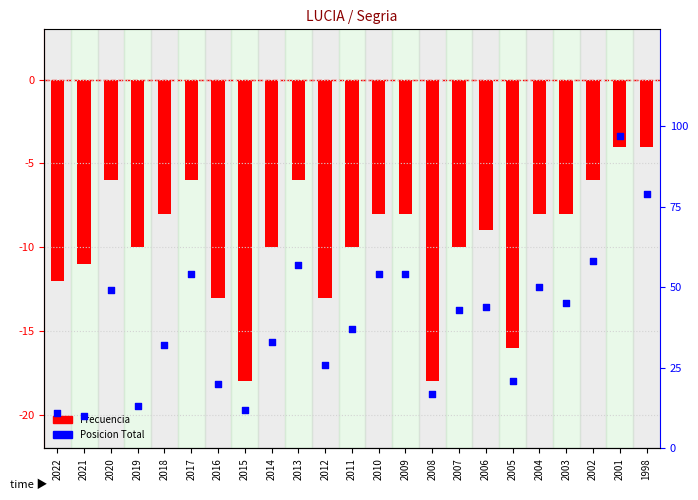

What are all the series names shown in the legend?

Frecuencia, Posicion Total